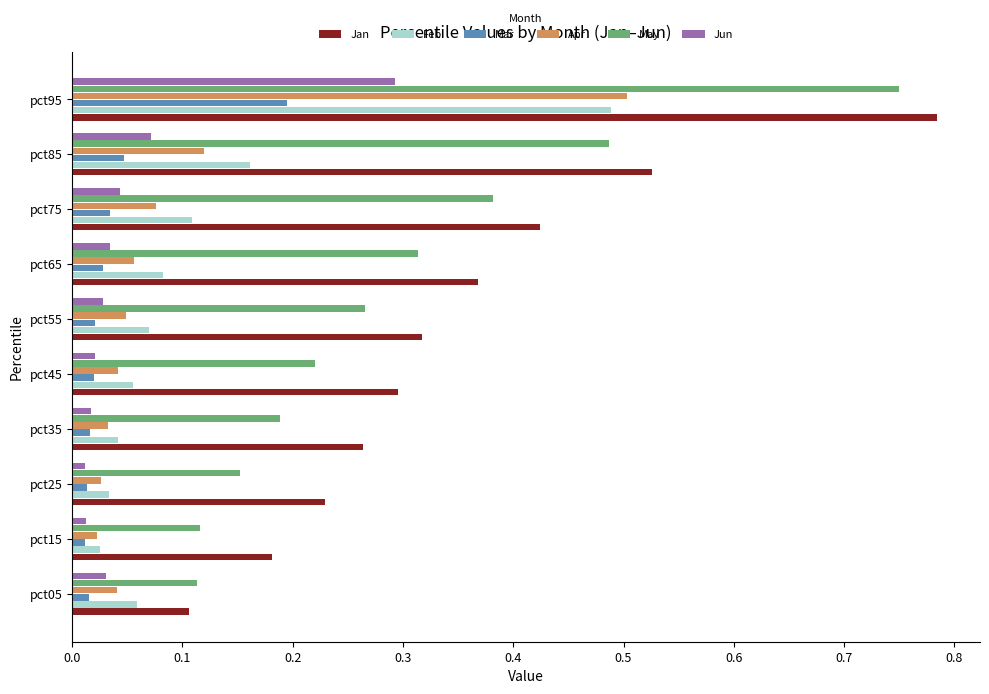

Which series has the largest range (max minus min)?

Jan